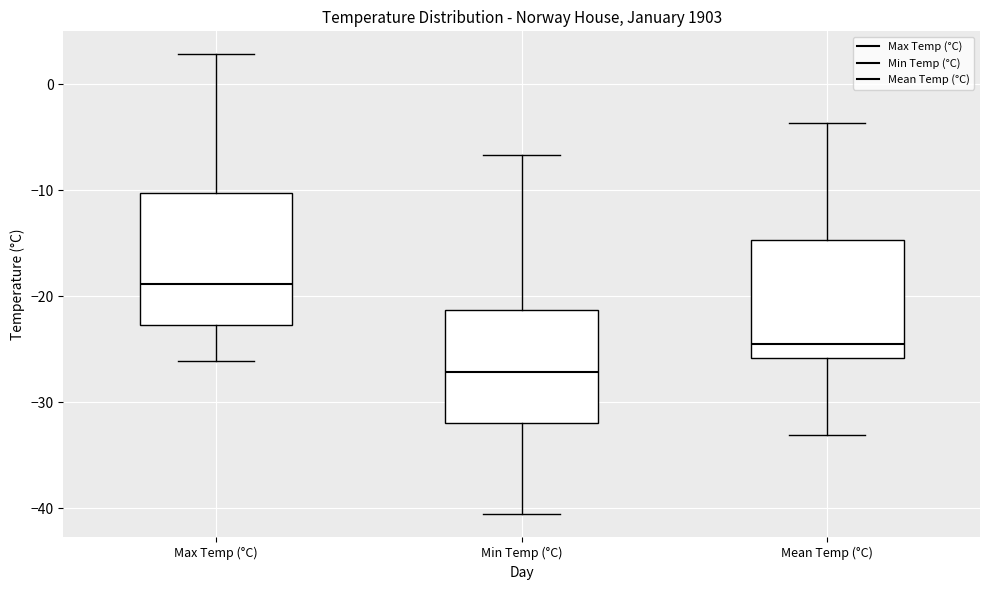

Reading left to right, transcribe this box plot: for each box, give where its median line is, the range the box spans, and where its two whiskers end, as read against the y-axis. The values are not printed on the chart, so give them approximately, as read against the axis.

Max Temp (°C): median -19, box -23 to -10, whiskers -26 to 3
Min Temp (°C): median -27, box -32 to -21, whiskers -41 to -7
Mean Temp (°C): median -24, box -26 to -15, whiskers -33 to -4